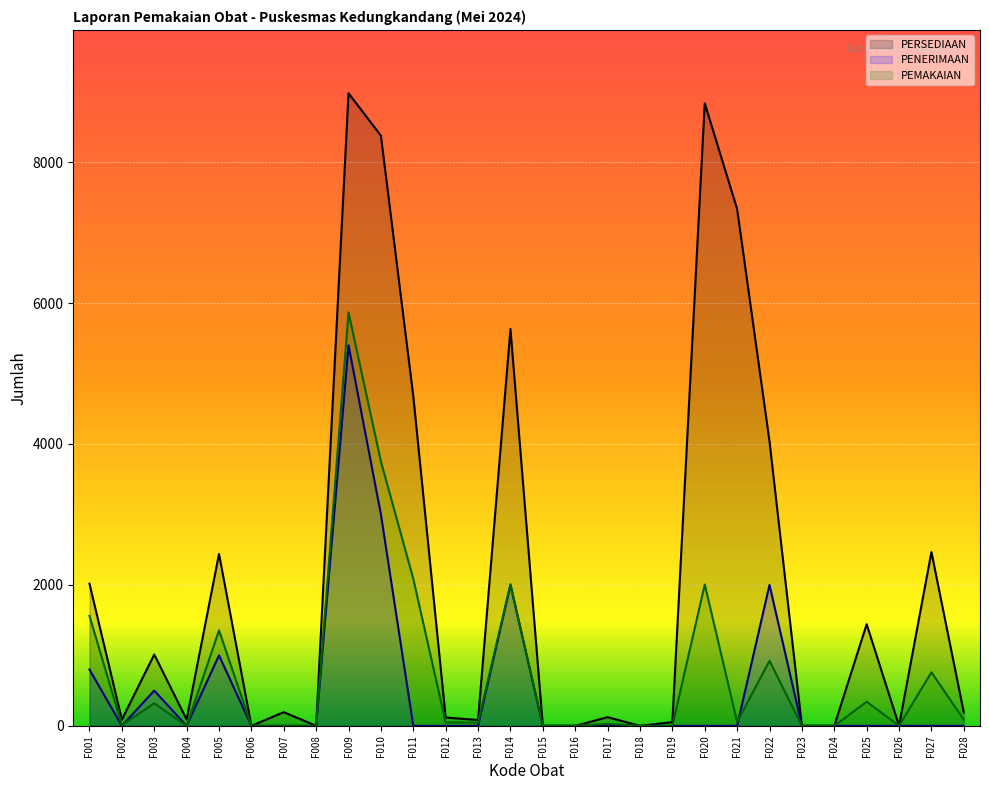

Between which two adjacent categories do PEMAKAIAN and PENERIMAAN first intersect?

F002 and F003